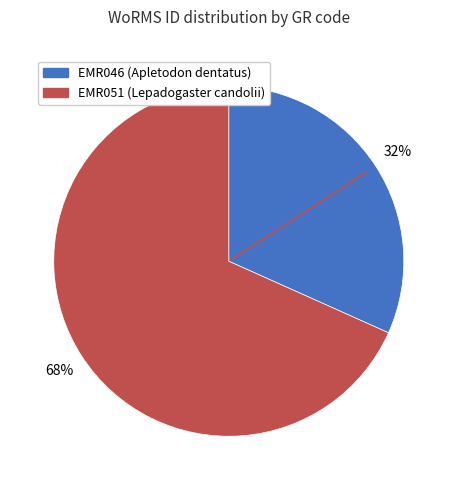

To the nearest percent, what is the combined percentage of EMR046 and EMR051?

100%